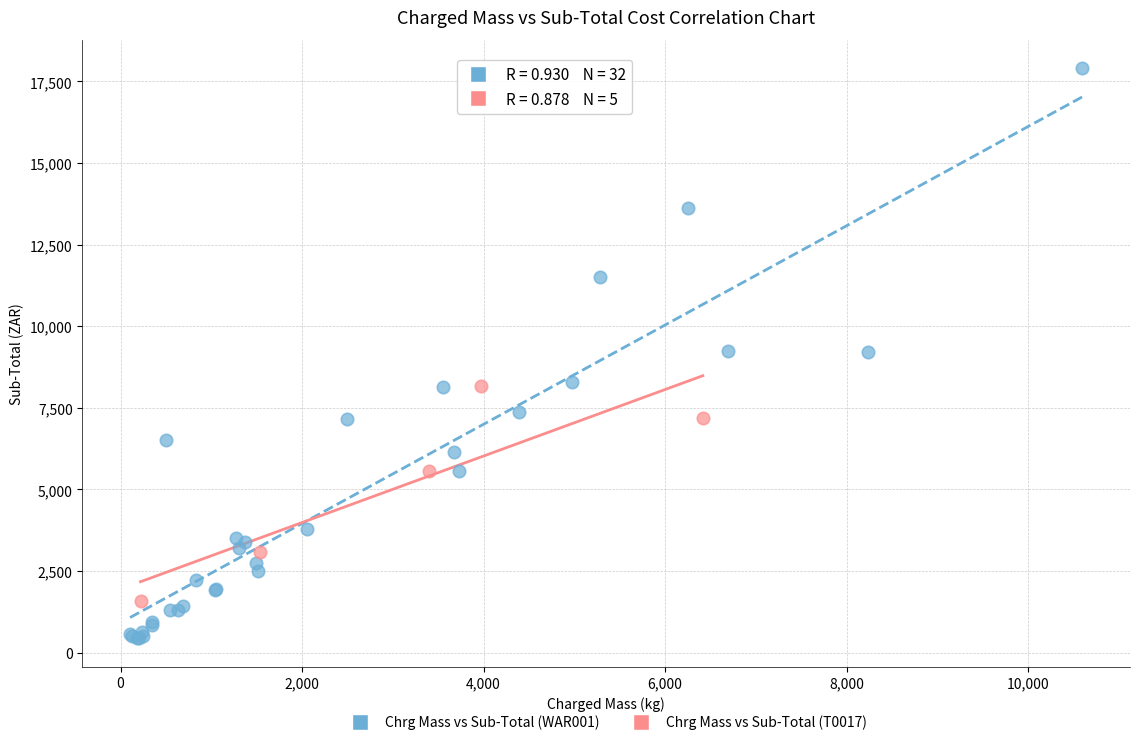

Which series contains the highest Y value?

Chrg Mass vs Sub-Total (WAR001)